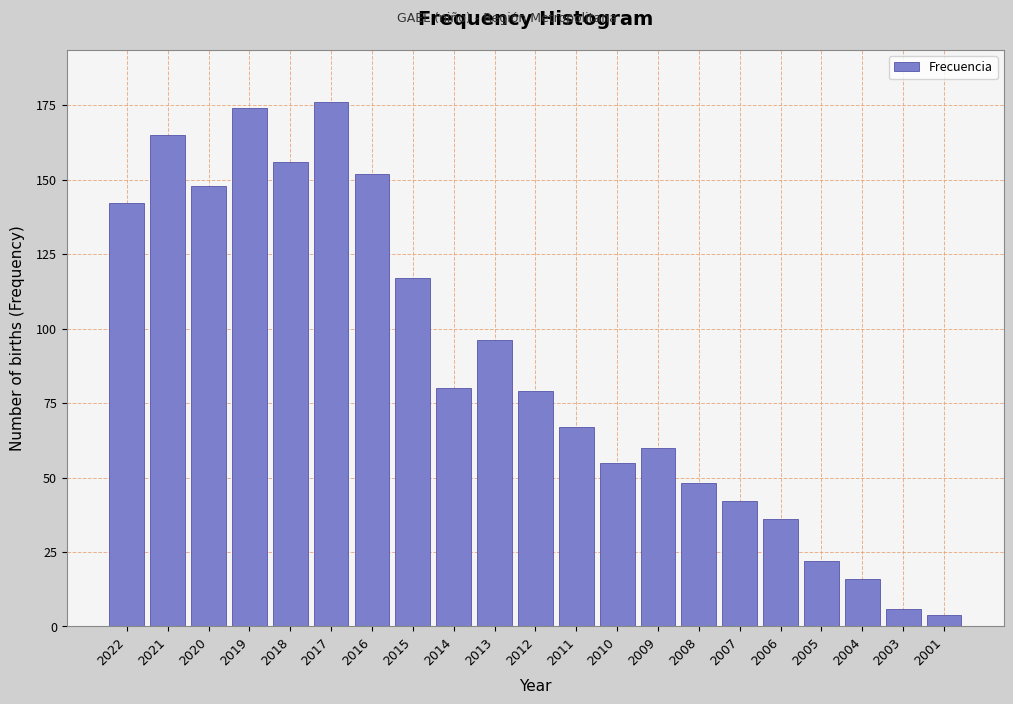

Reading left to right, transcribe all the data shown in this chart.

2022=142	2021=165	2020=148	2019=174	2018=156	2017=176	2016=152	2015=117	2014=80	2013=96	2012=79	2011=67	2010=55	2009=60	2008=48	2007=42	2006=36	2005=22	2004=16	2003=6	2001=4